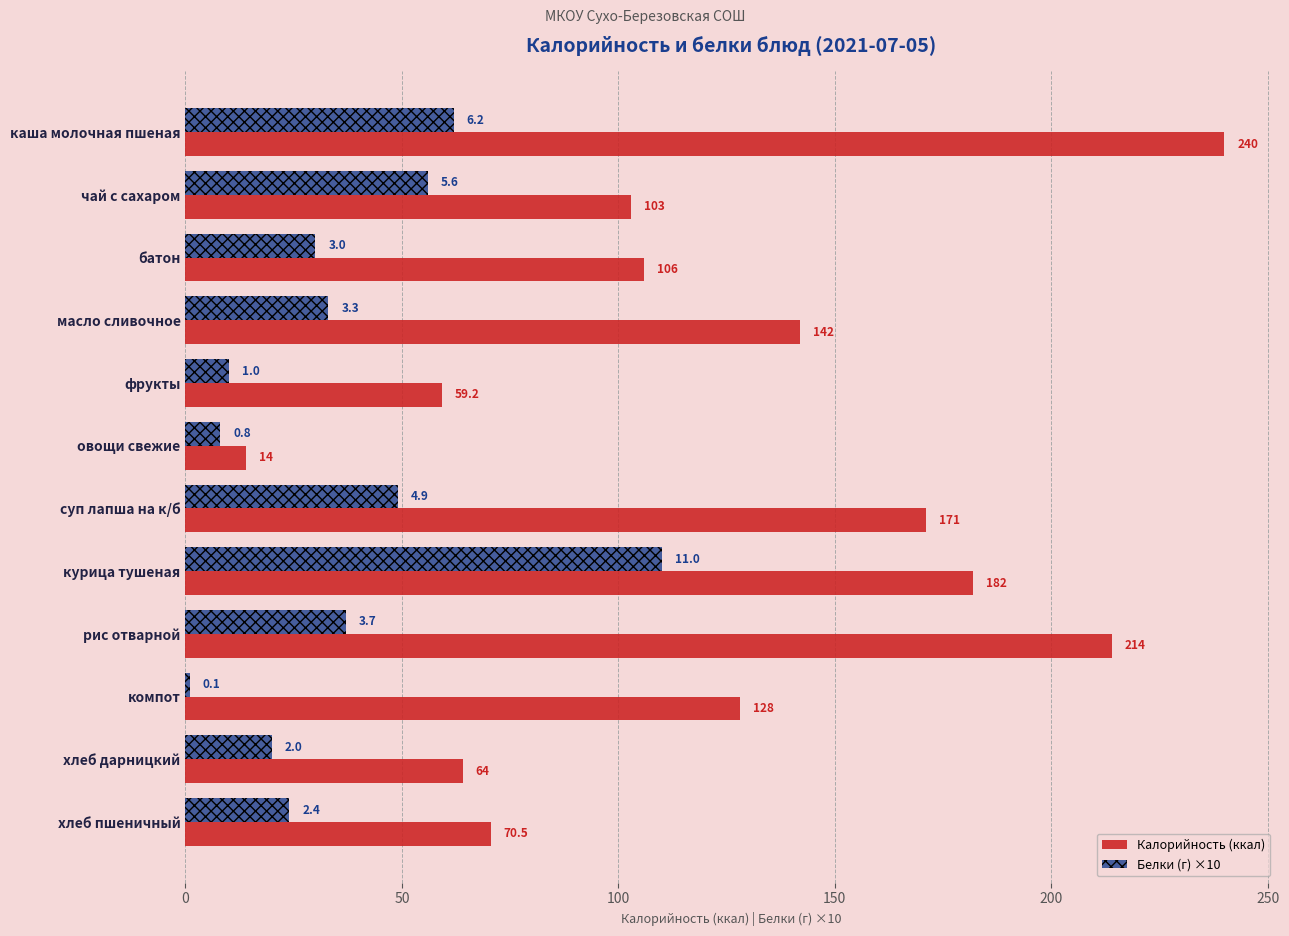

Is it true that Белки (г) ×10 equals 10.0 at фрукты?

True